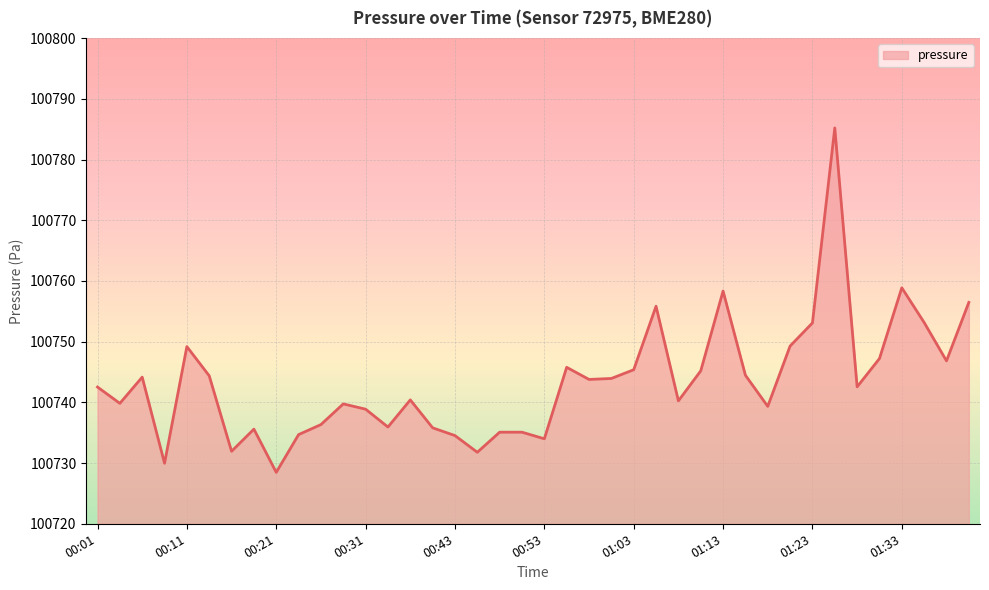

What is the minimum value shown in the chart?

100728.5